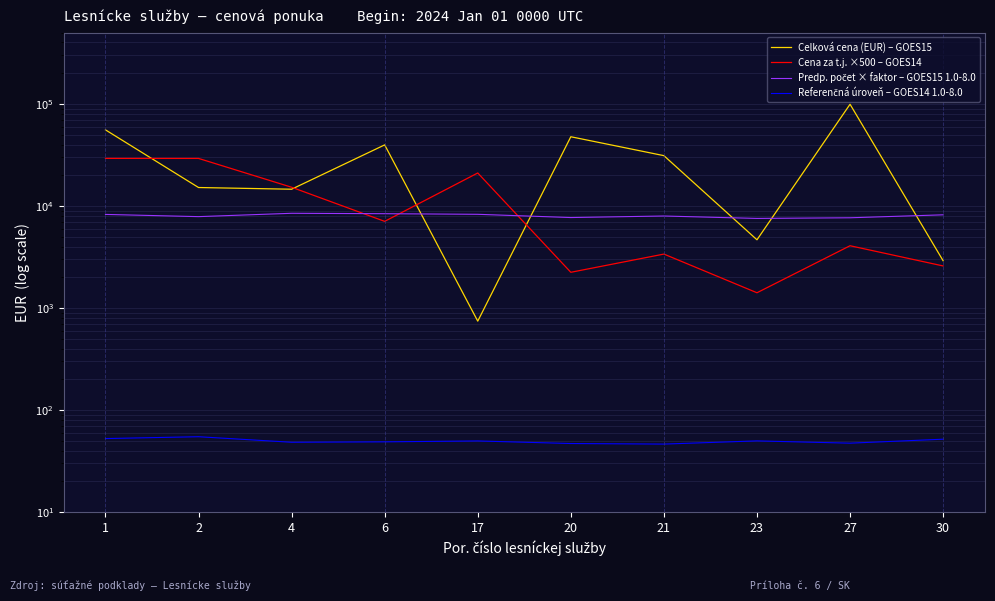

What is the difference between the maximum and minimum values in the Cena za t.j. ×500 – GOES14 series?

27839.3